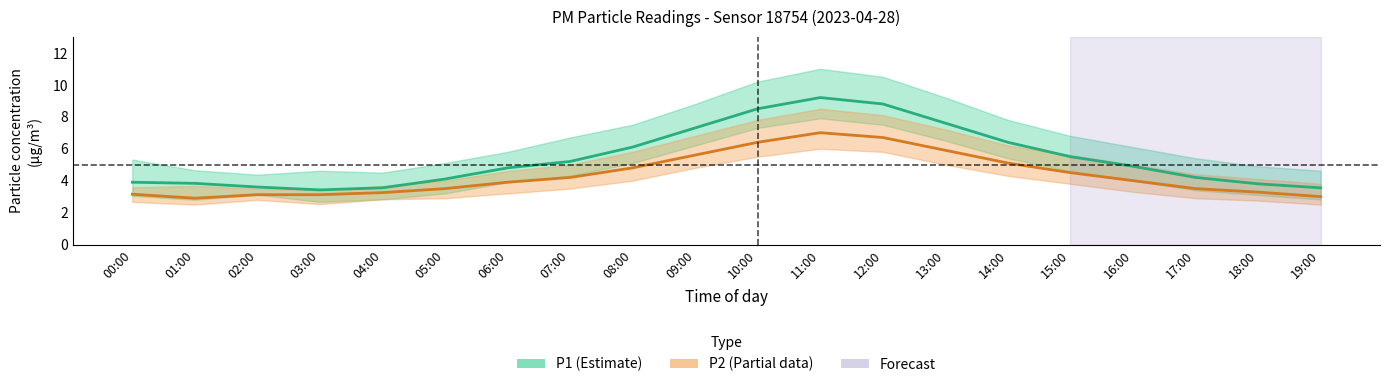

What is the difference between the maximum and second lowest values in the P2 mean series?

4.0